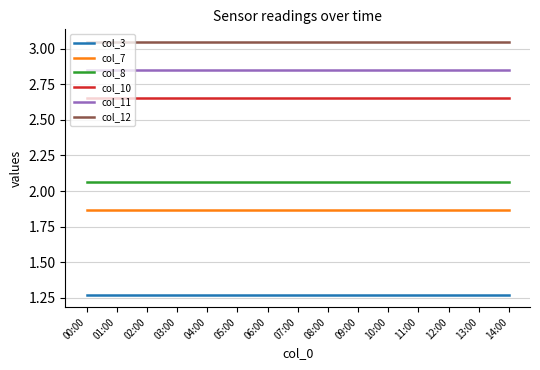

The value of col_11 at 05:00 is 0.7. True or false?

False